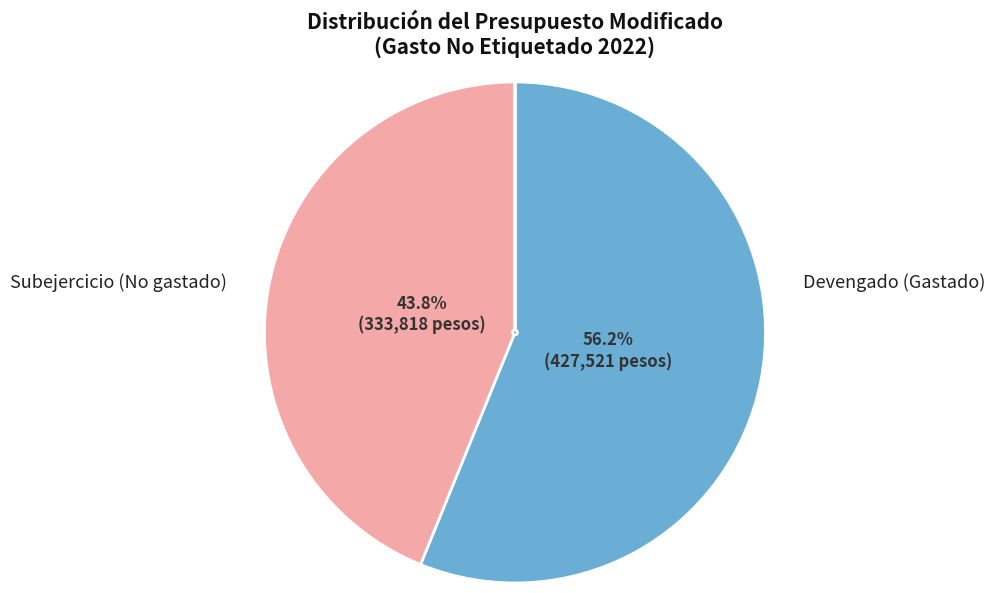

Which category accounts for the majority?

Devengado